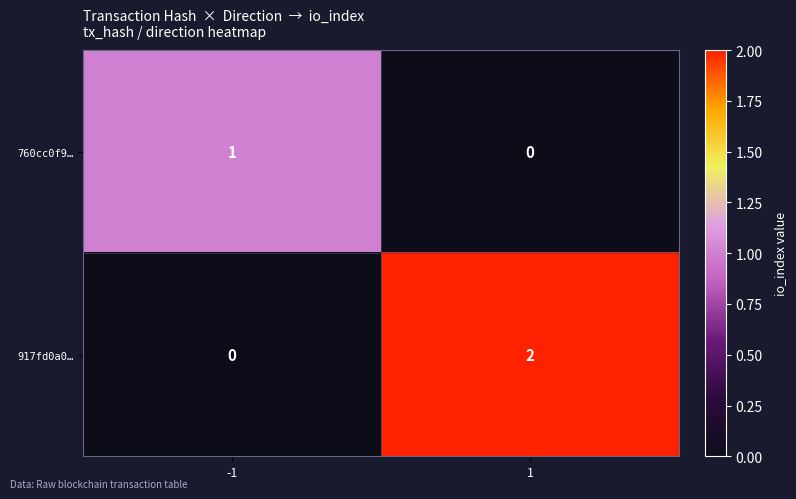

What is the greatest value displayed?

2